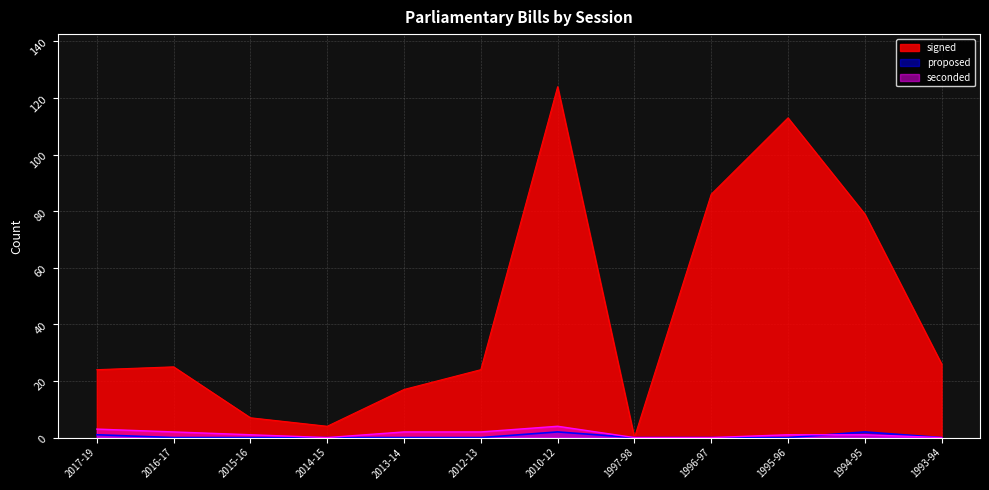

Where do proposed and seconded first cross each other?

1995-96 and 1994-95